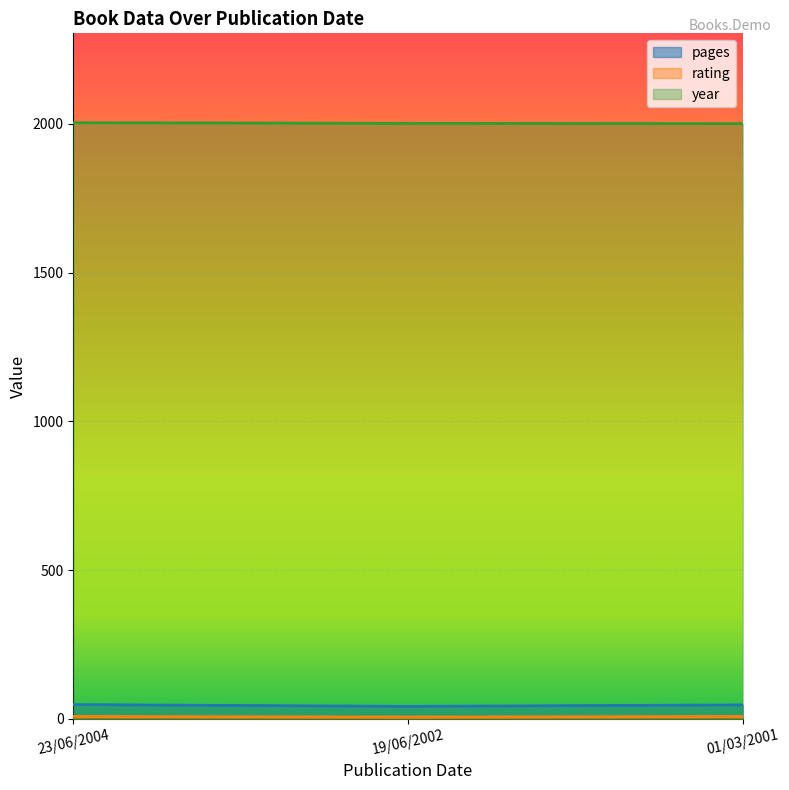

What is the sum of all rating values?

22